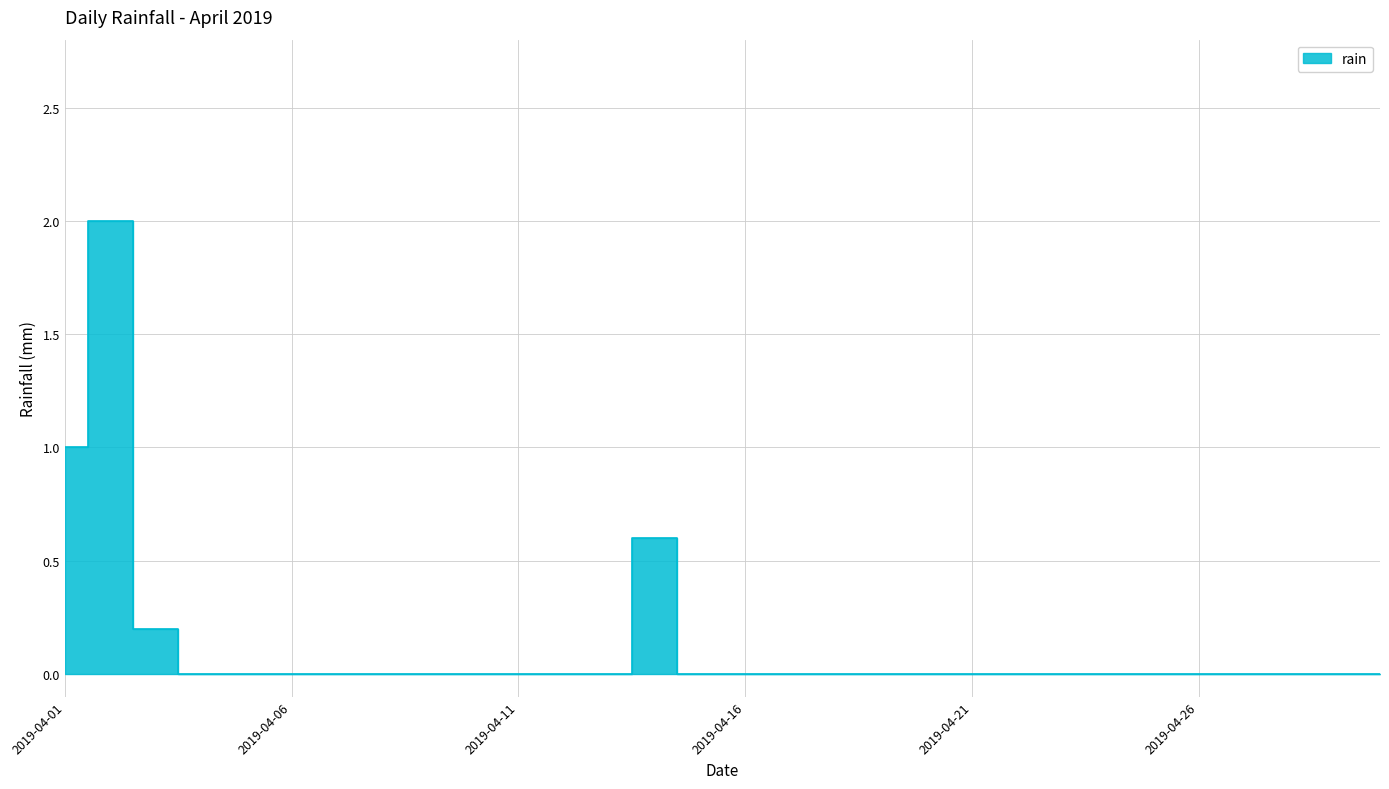

How many lines are shown in the chart?

1